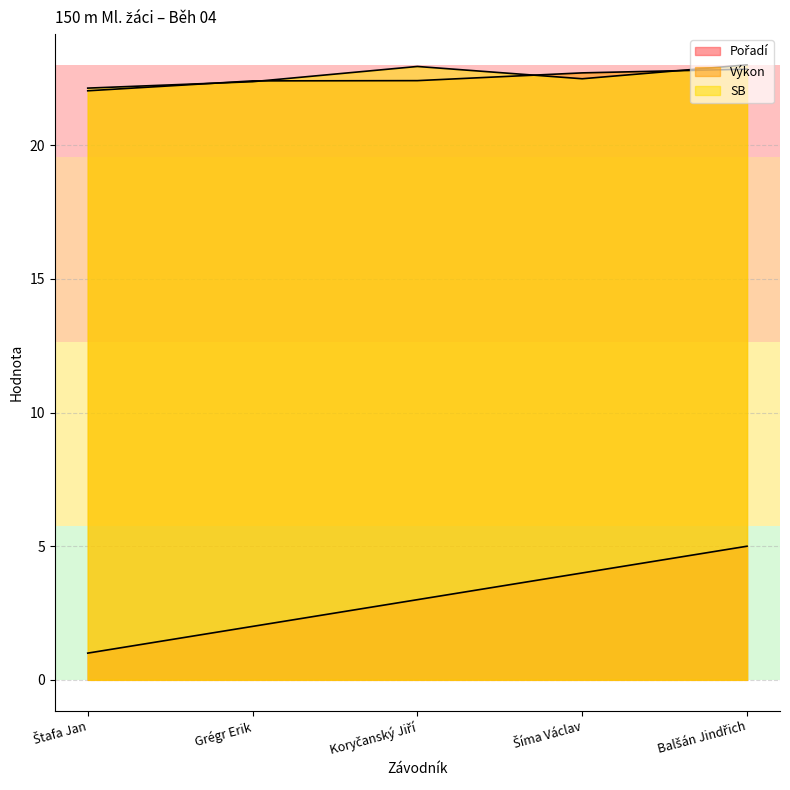

At which label is SB closest to 22?

Štafa Jan